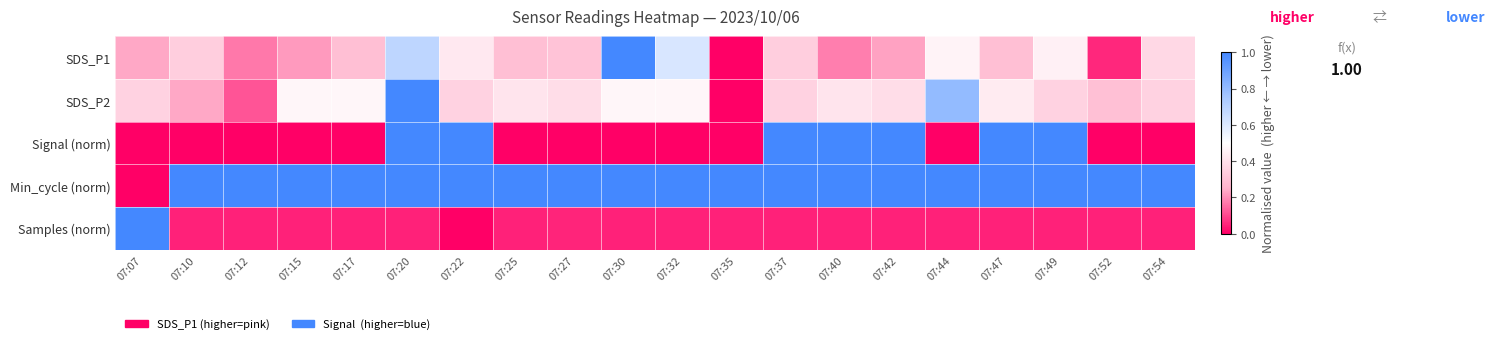

Which has a higher value, 07:35 or 07:25?

07:25